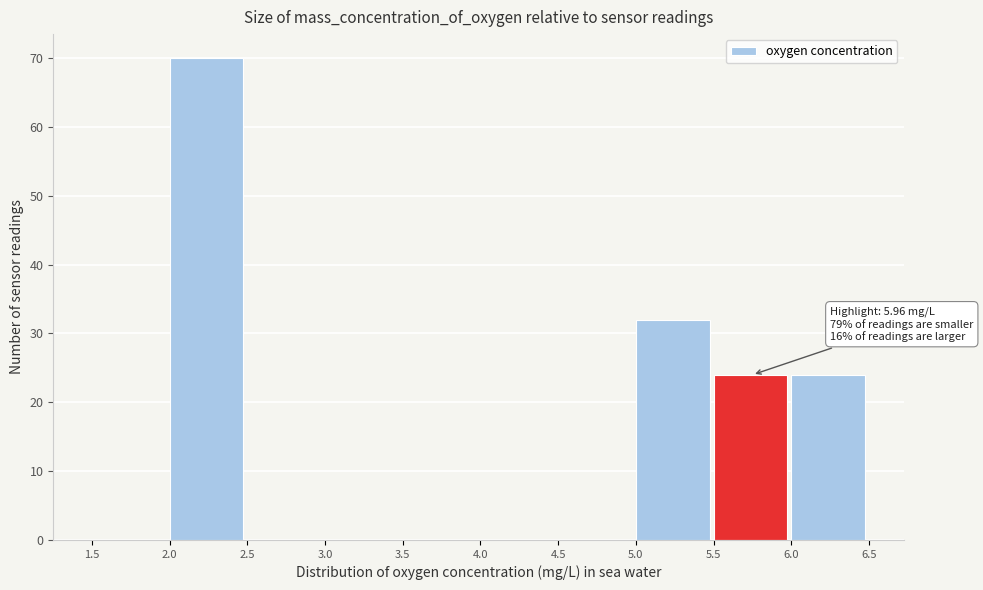

Over which range of the x-axis is the bar tallest?

2.0 to 2.5